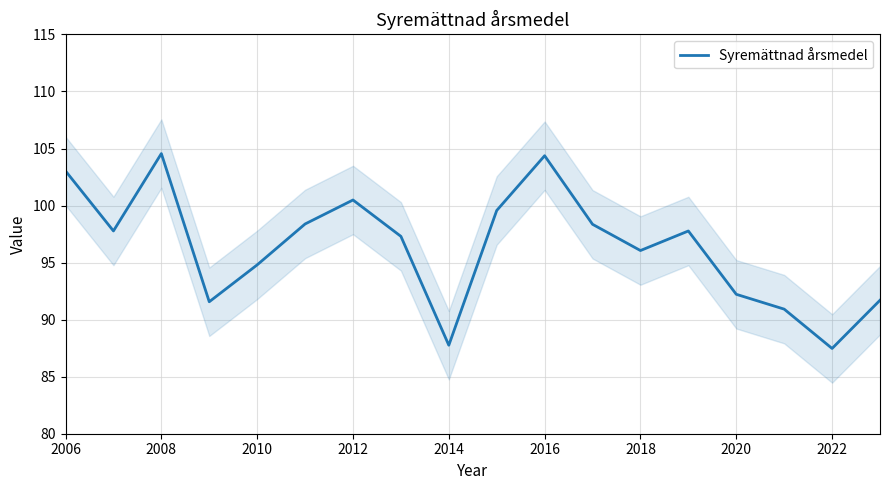

How many points are higher than both their immediate neighbors (excluding endpoints)?

4